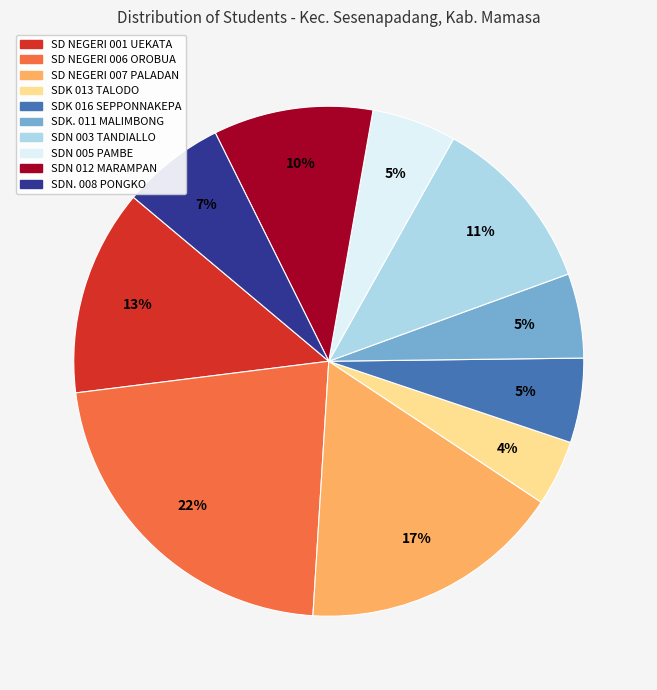

Which has a higher value, SDN 012 MARAMPAN or SDK. 011 MALIMBONG?

SDN 012 MARAMPAN